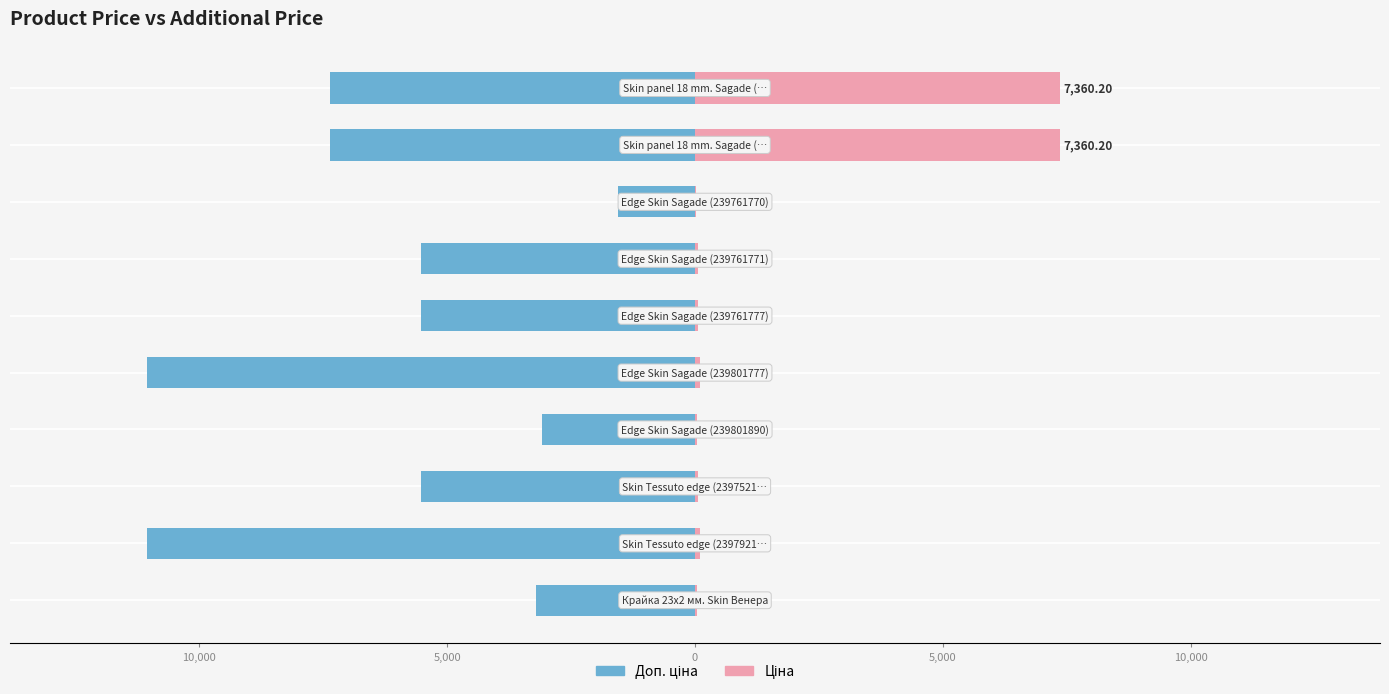

How many data points in Доп. ціна are above -5528?

3